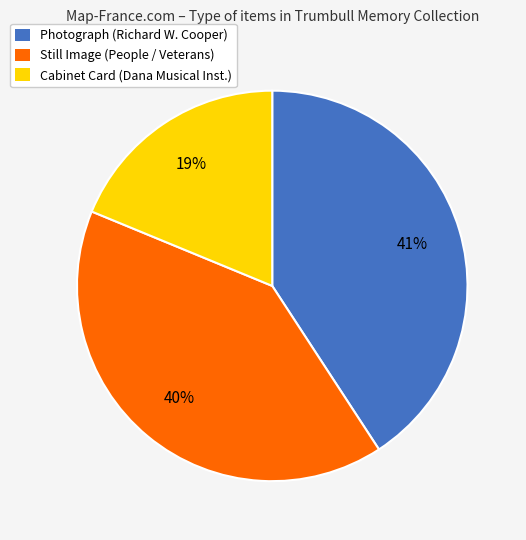

Is there a majority slice in this chart?

No